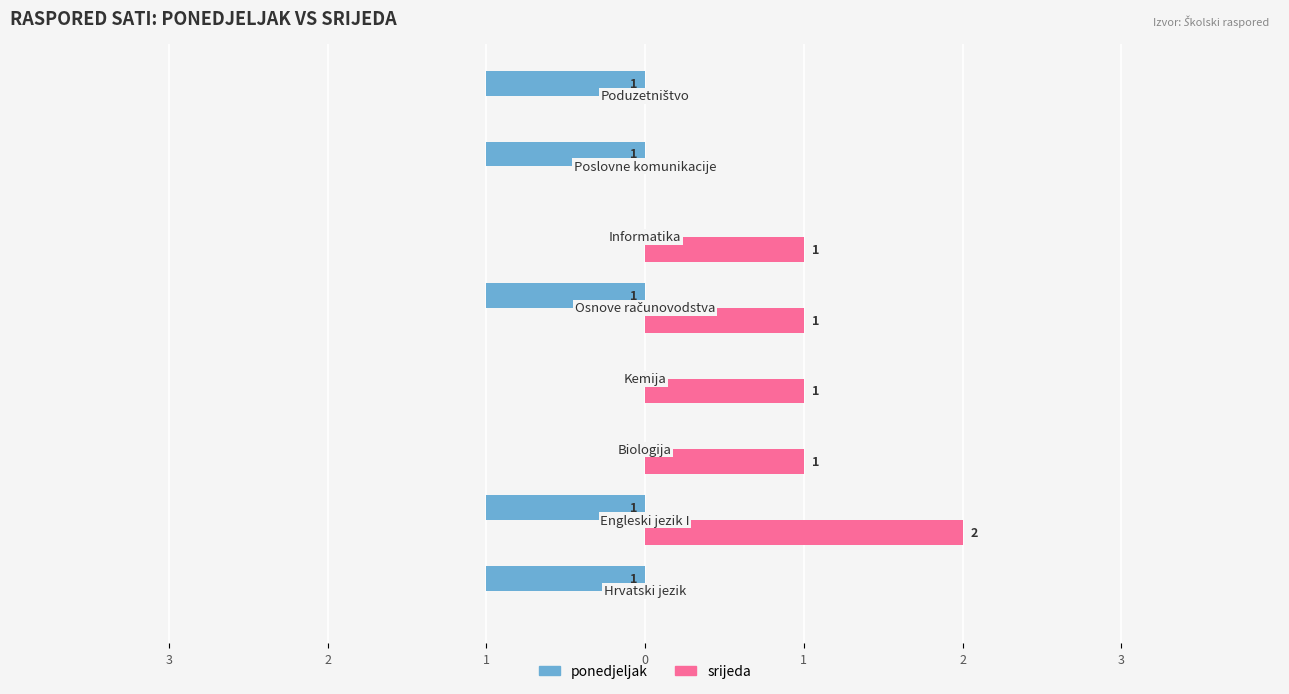

What are all the series names shown in the legend?

ponedjeljak, srijeda